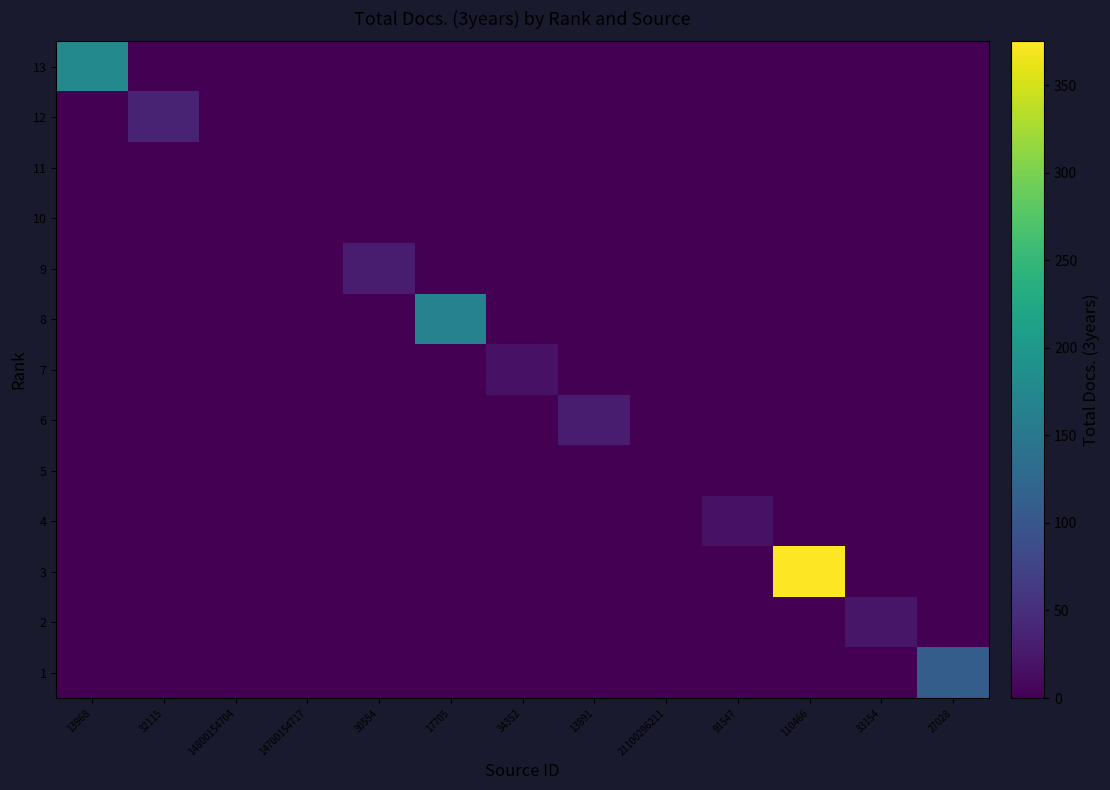

Reading left to right, transcribe all the data shown in this chart.

13: 13968=177	32115=0	14800154704=0	14700154717=0	30554=0	17705=0	34352=0	13891=0	21100296211=0	91547=0	110466=0	33154=0	27028=0
12: 13968=0	32115=38	14800154704=0	14700154717=0	30554=0	17705=0	34352=0	13891=0	21100296211=0	91547=0	110466=0	33154=0	27028=0
11: 13968=0	32115=0	14800154704=0	14700154717=0	30554=0	17705=0	34352=0	13891=0	21100296211=0	91547=0	110466=0	33154=0	27028=0
10: 13968=0	32115=0	14800154704=0	14700154717=0	30554=0	17705=0	34352=0	13891=0	21100296211=0	91547=0	110466=0	33154=0	27028=0
9: 13968=0	32115=0	14800154704=0	14700154717=0	30554=28	17705=0	34352=0	13891=0	21100296211=0	91547=0	110466=0	33154=0	27028=0
8: 13968=0	32115=0	14800154704=0	14700154717=0	30554=0	17705=166	34352=0	13891=0	21100296211=0	91547=0	110466=0	33154=0	27028=0
7: 13968=0	32115=0	14800154704=0	14700154717=0	30554=0	17705=0	34352=19	13891=0	21100296211=0	91547=0	110466=0	33154=0	27028=0
6: 13968=0	32115=0	14800154704=0	14700154717=0	30554=0	17705=0	34352=0	13891=28	21100296211=0	91547=0	110466=0	33154=0	27028=0
5: 13968=0	32115=0	14800154704=0	14700154717=0	30554=0	17705=0	34352=0	13891=0	21100296211=0	91547=0	110466=0	33154=0	27028=0
4: 13968=0	32115=0	14800154704=0	14700154717=0	30554=0	17705=0	34352=0	13891=0	21100296211=0	91547=19	110466=0	33154=0	27028=0
3: 13968=0	32115=0	14800154704=0	14700154717=0	30554=0	17705=0	34352=0	13891=0	21100296211=0	91547=0	110466=375	33154=0	27028=0
2: 13968=0	32115=0	14800154704=0	14700154717=0	30554=0	17705=0	34352=0	13891=0	21100296211=0	91547=0	110466=0	33154=22	27028=0
1: 13968=0	32115=0	14800154704=0	14700154717=0	30554=0	17705=0	34352=0	13891=0	21100296211=0	91547=0	110466=0	33154=0	27028=111